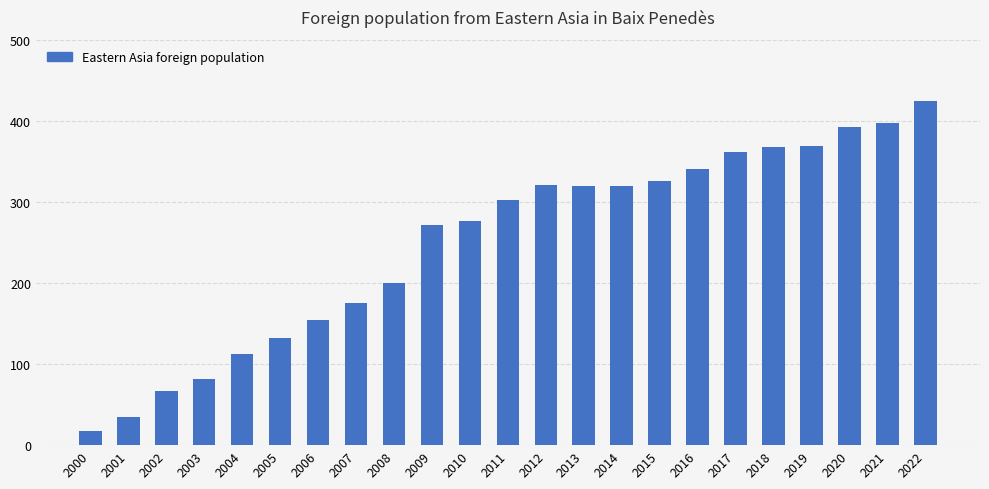

Does the chart contain stacked bars?

No